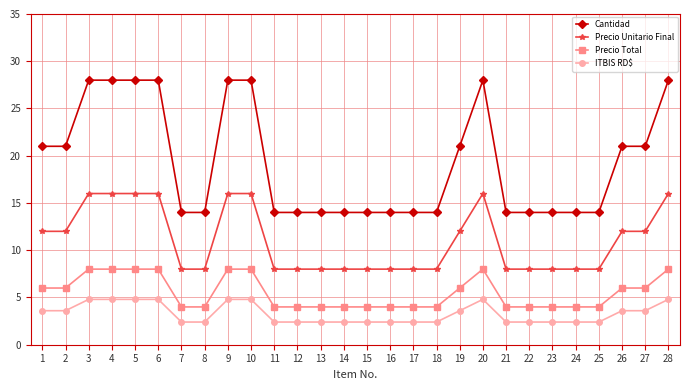

The Precio Unitario Final series shows 16.0 at 20. True or false?

True